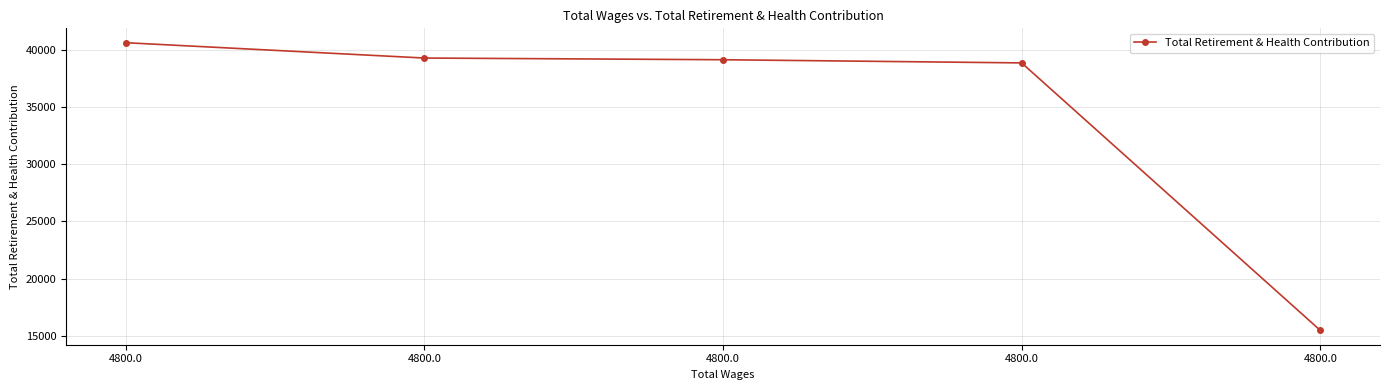

How many lines are shown in the chart?

1